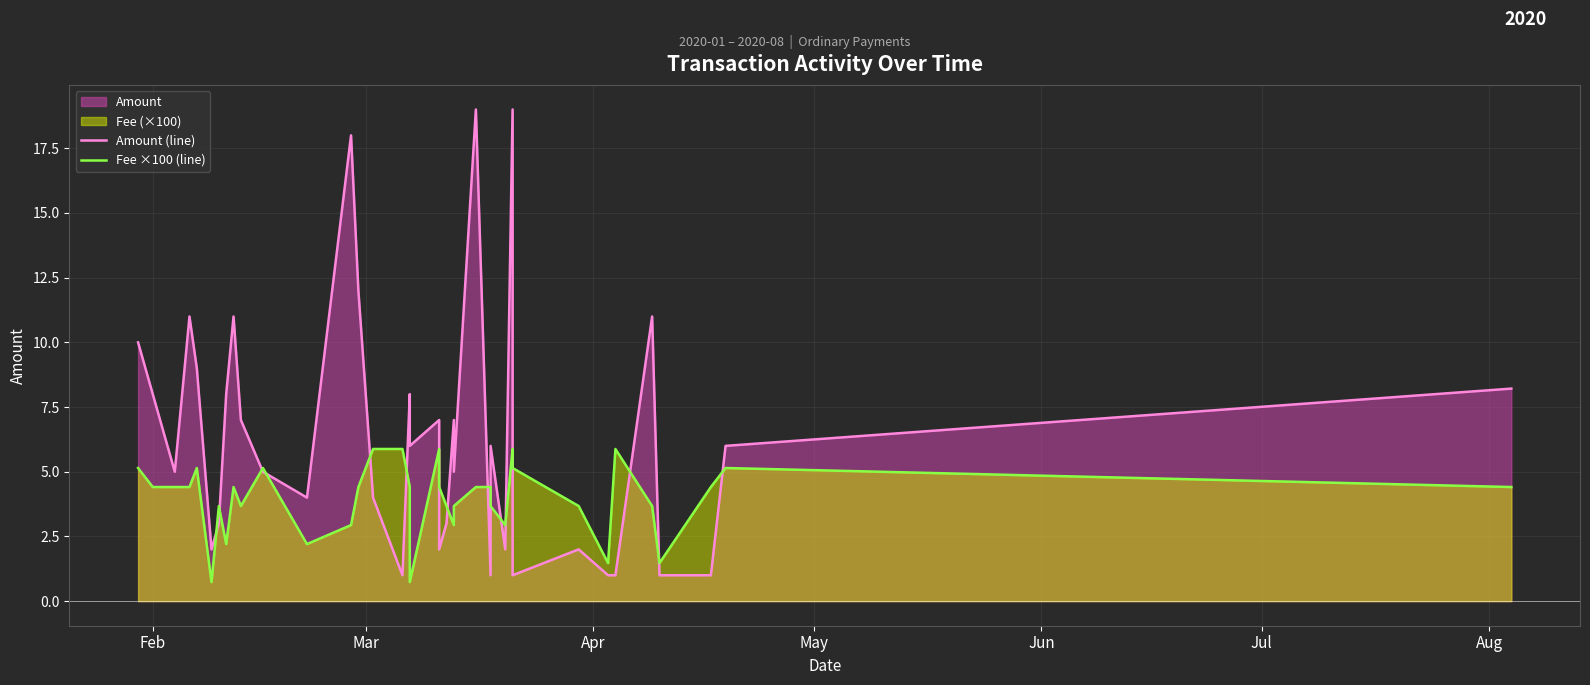

Which series has the largest total across all categories?

Amount (line)